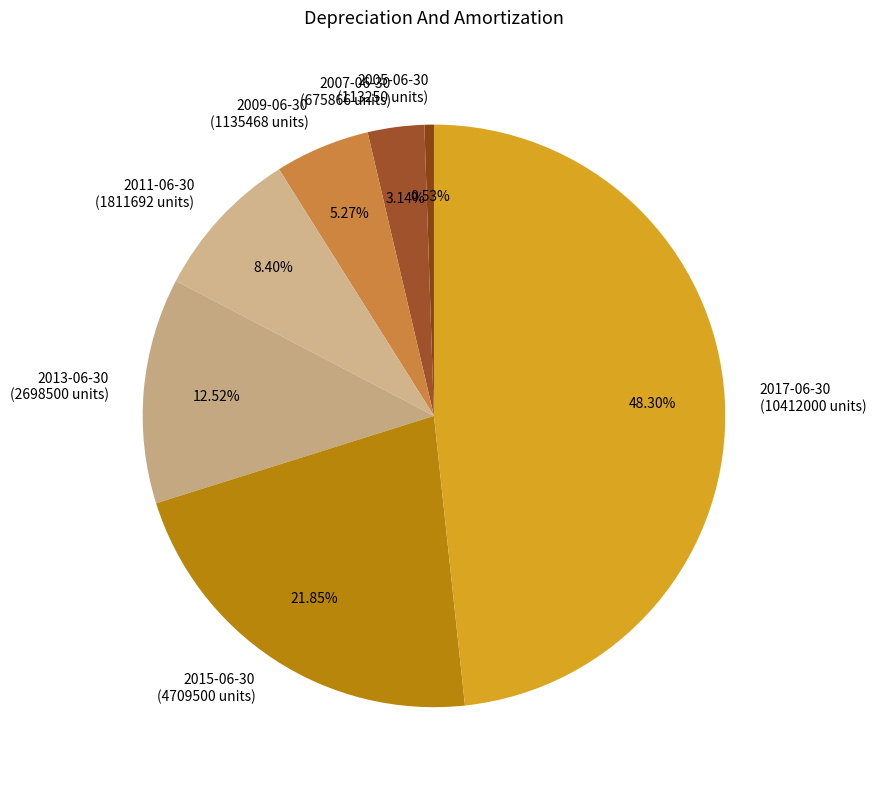

Is 2015-06-30 the majority of the pie?

No